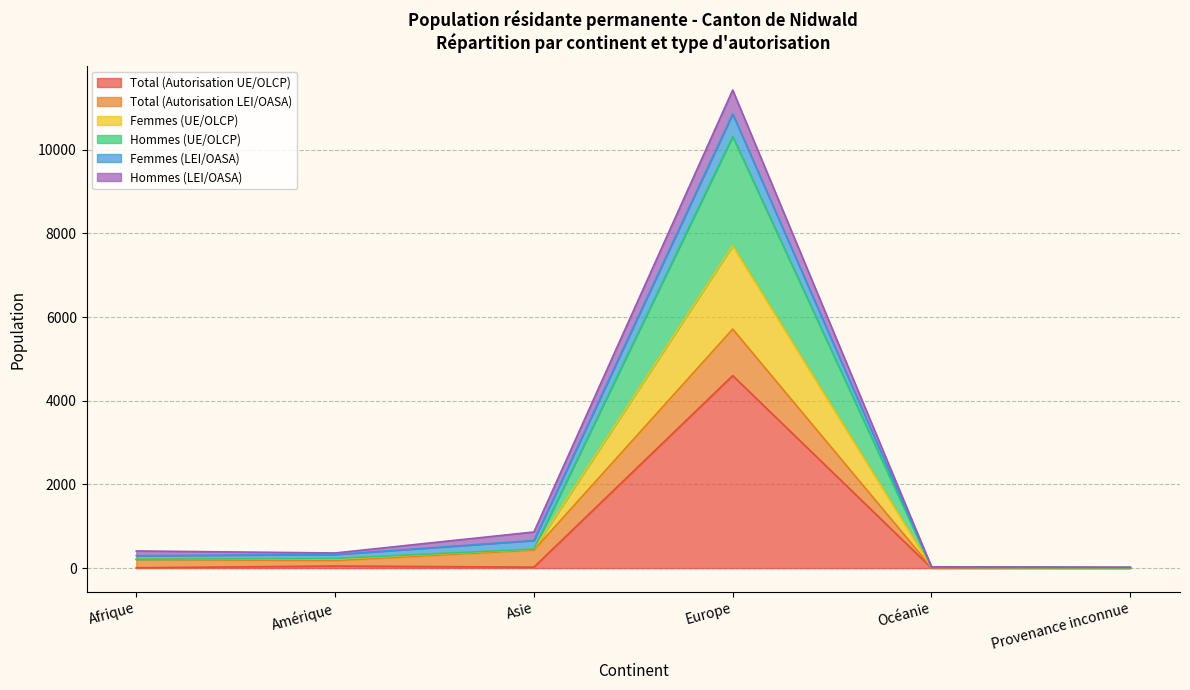

What is the highest value of the Total (Autorisation UE/OLCP) series?

4600